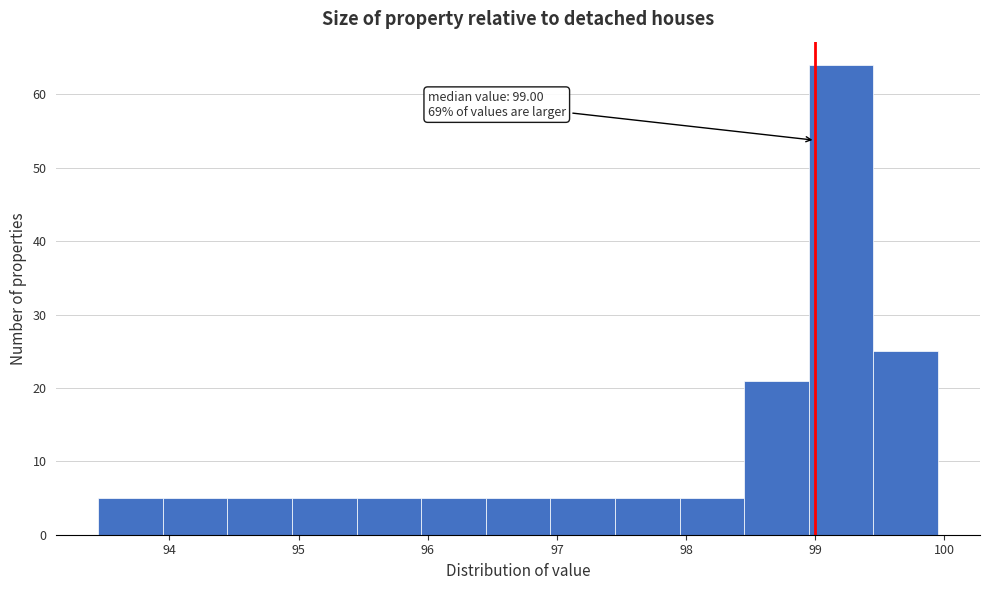

Over which range of the x-axis is the bar tallest?

98.95 to 99.45